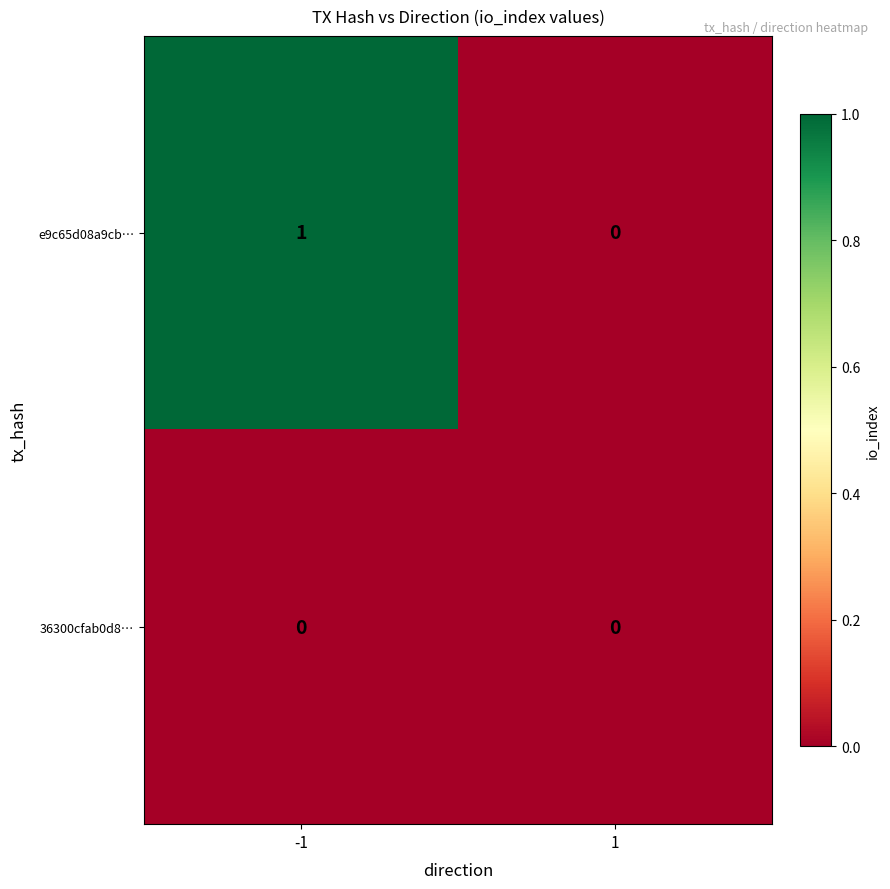

Which series has the largest total across all categories?

e9c65d08a9cb…